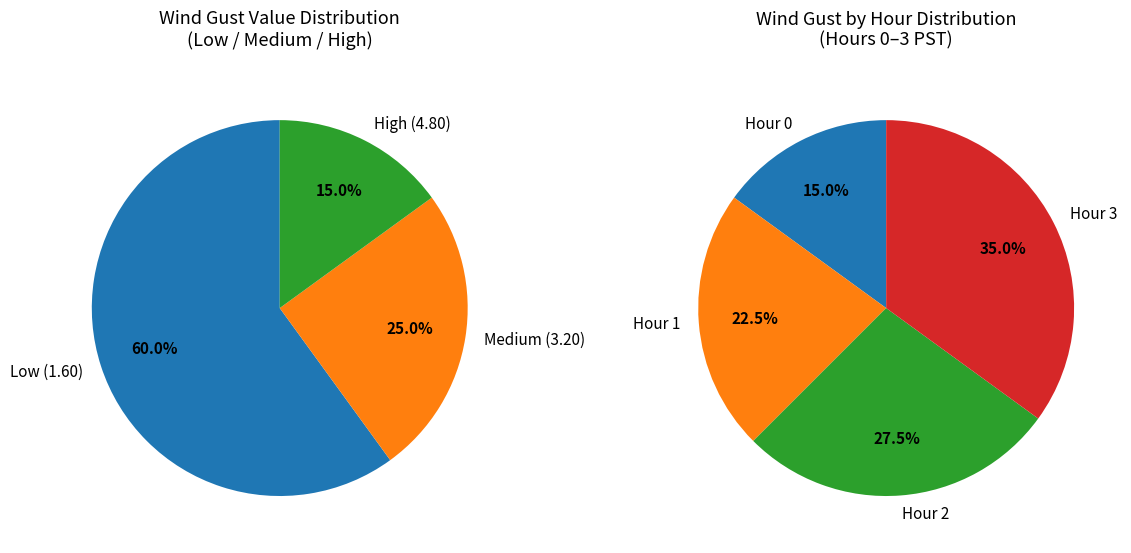

True or false: Hour 0 accounts for 55% of the total.

False